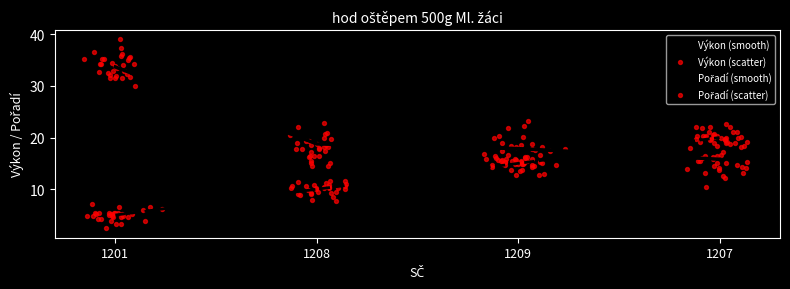

Which series has the largest Y range (max minus min)?

Výkon